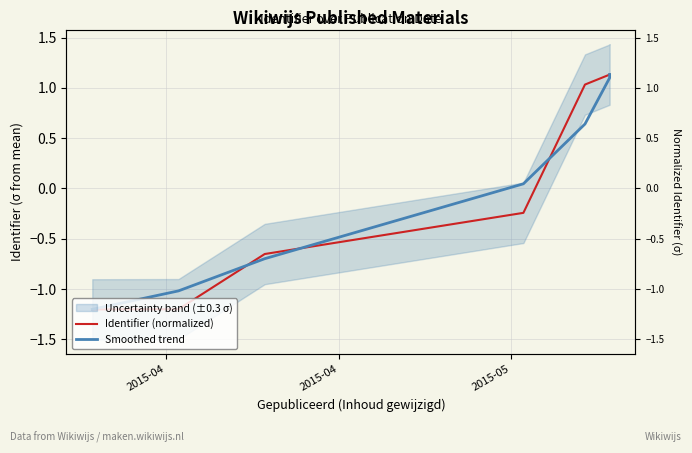

What are all the series names shown in the legend?

Identifier (normalized), Smoothed trend